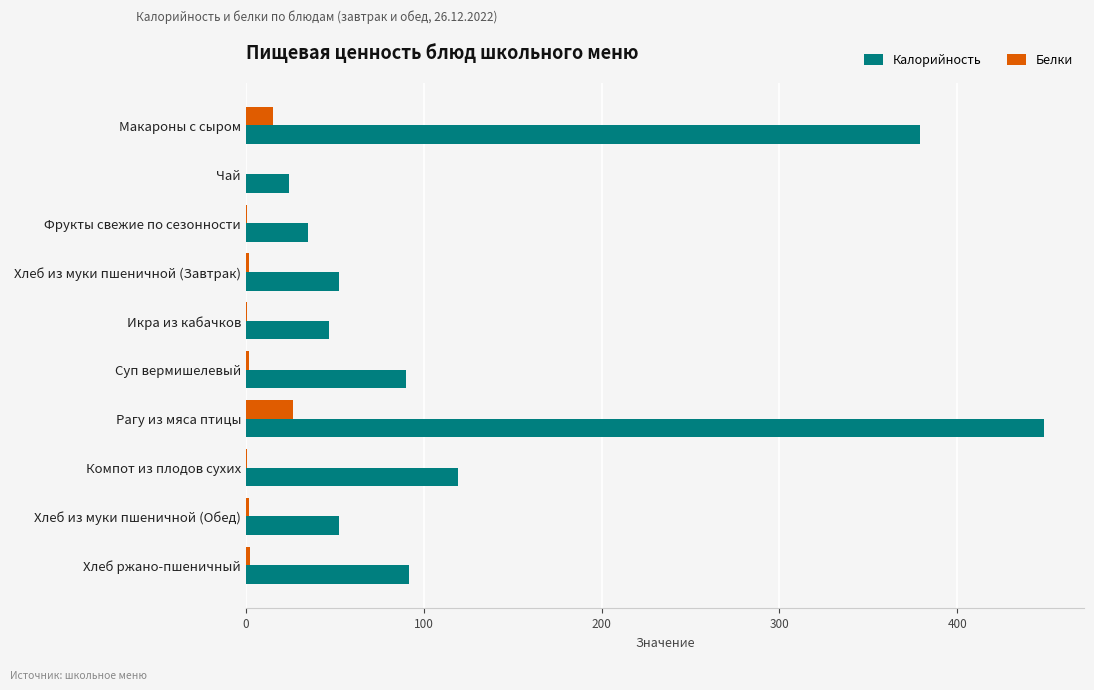

What is the sum of all Белки values?

51.2